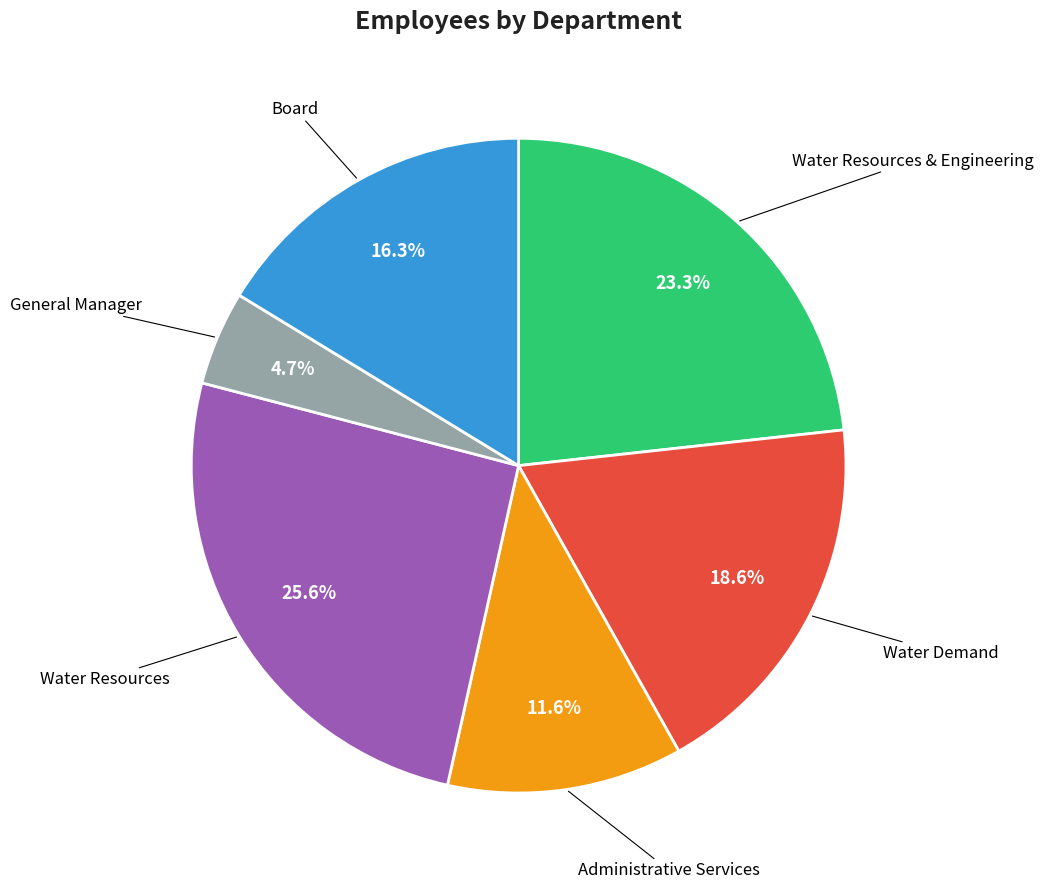

Is there any slice that represents more than half of the pie?

No